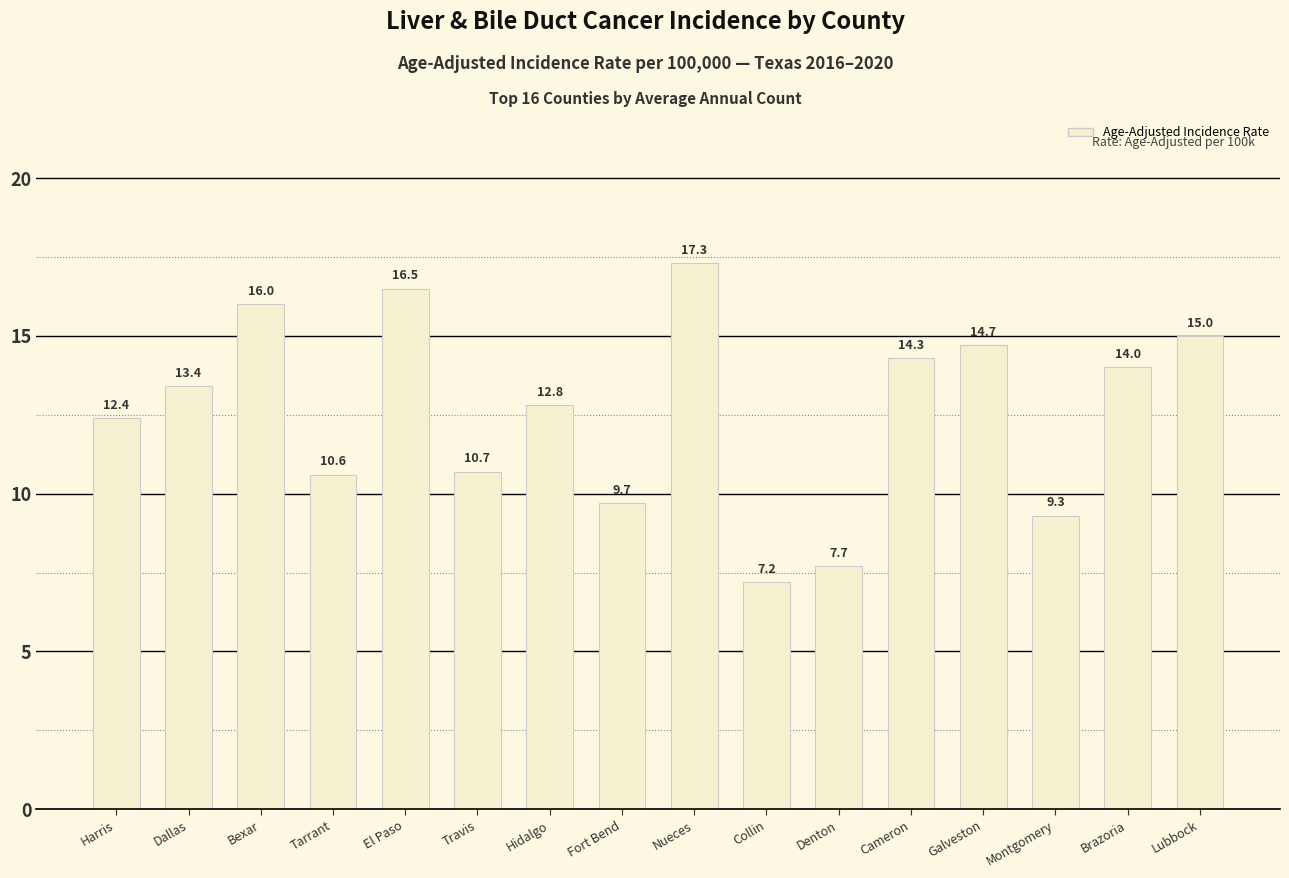

What is the change in value from El Paso to Galveston?

-1.8